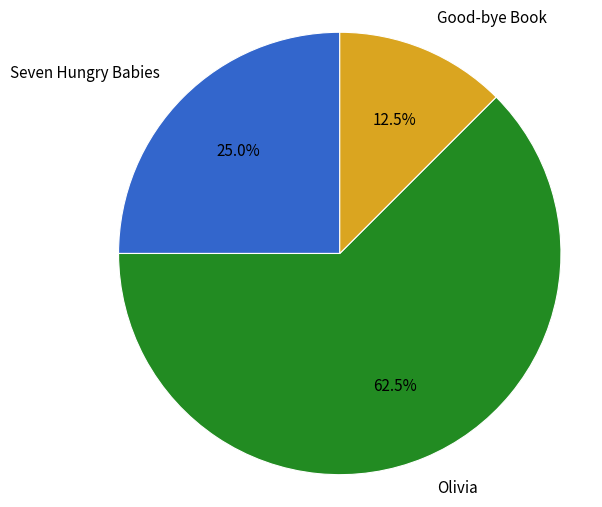

Which slice is the smallest?

Good-bye Book